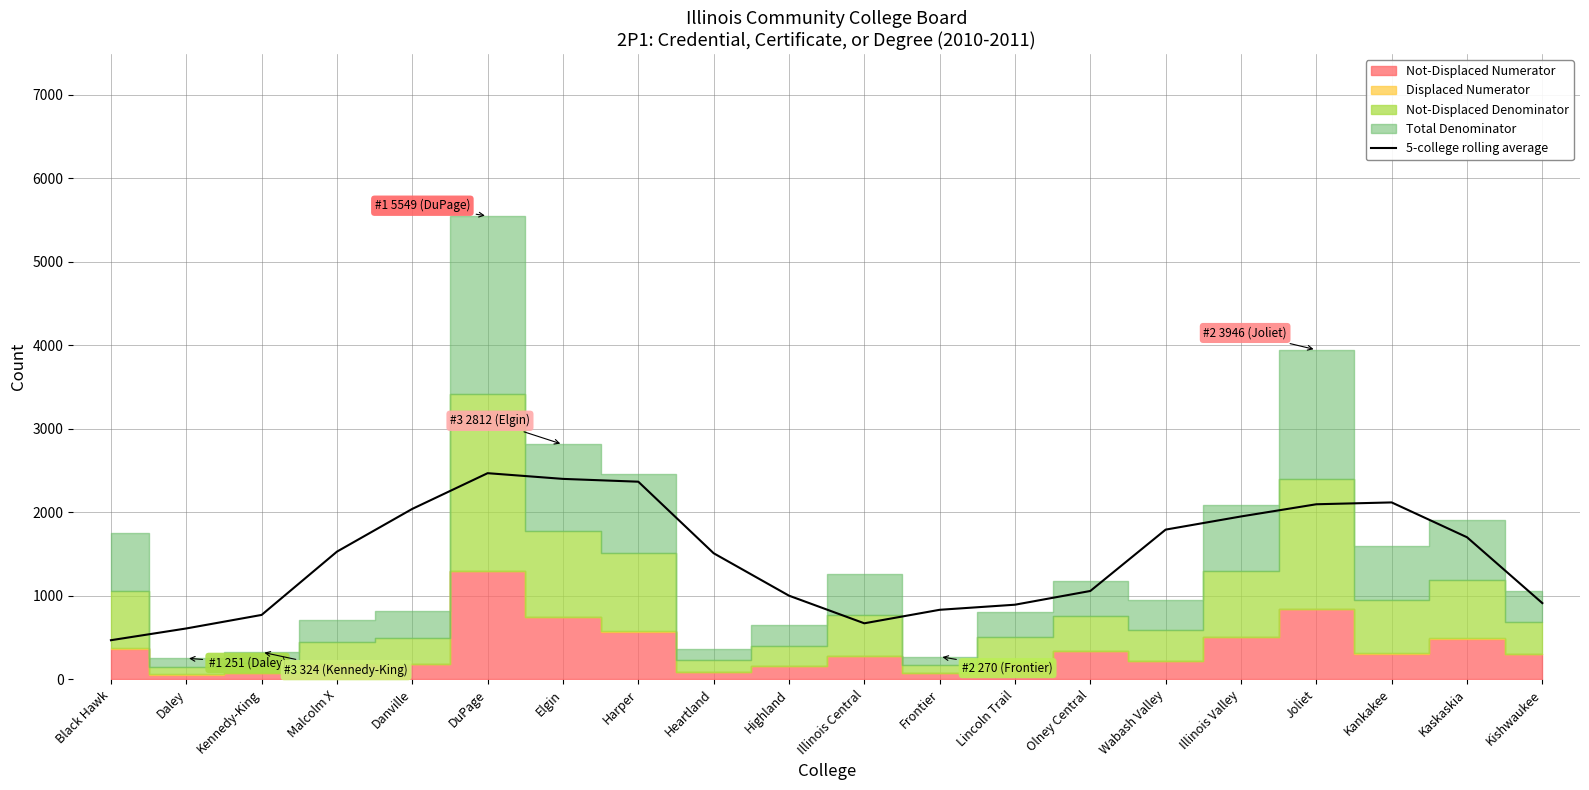

What is the ratio of the value at Kennedy-King to the value at Highland?

0.8